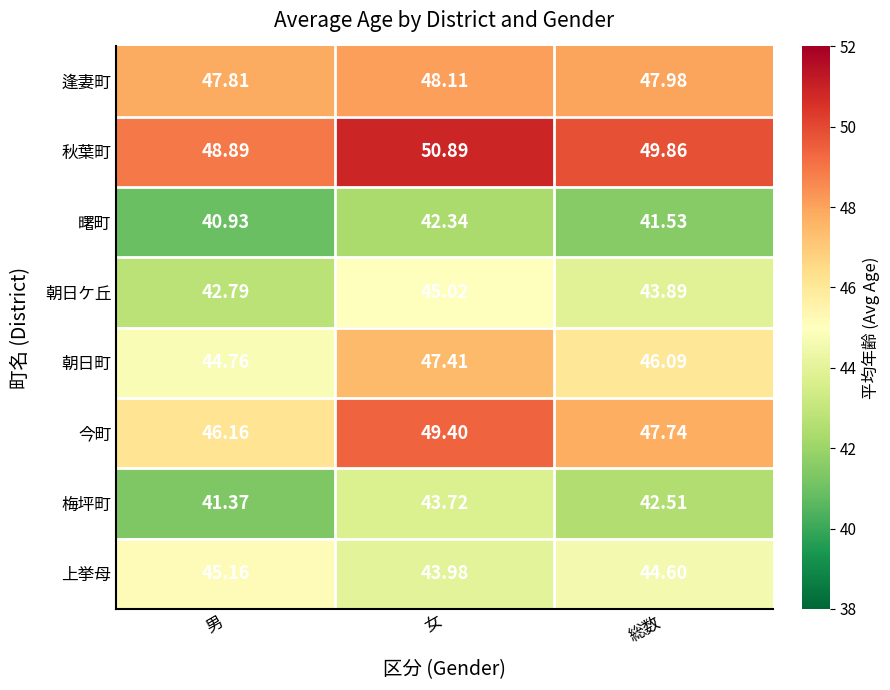

How many data points does each series have?

3